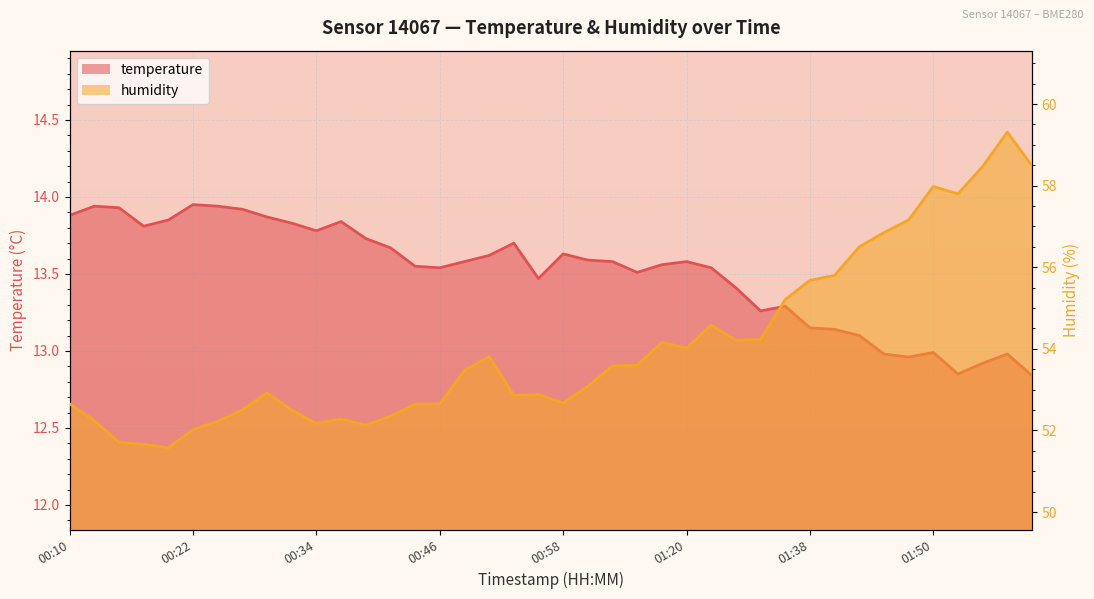

Which series has the largest range (max minus min)?

humidity